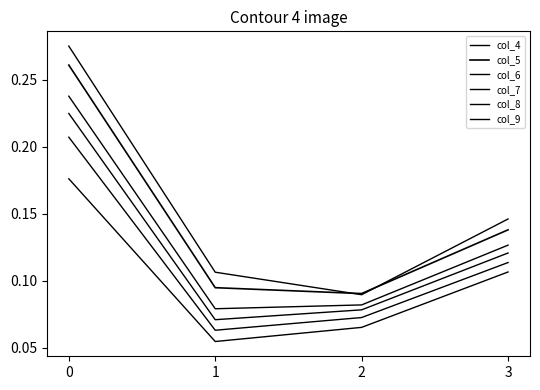

True or false: col_5 has more than 0 points higher than both neighbors.

False